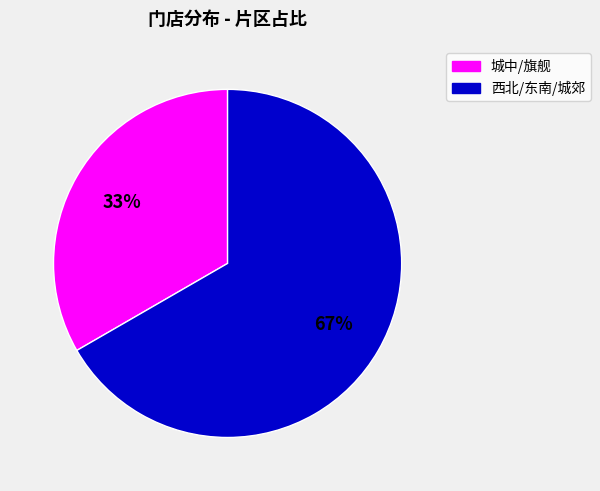

Is there any slice that represents more than half of the pie?

Yes